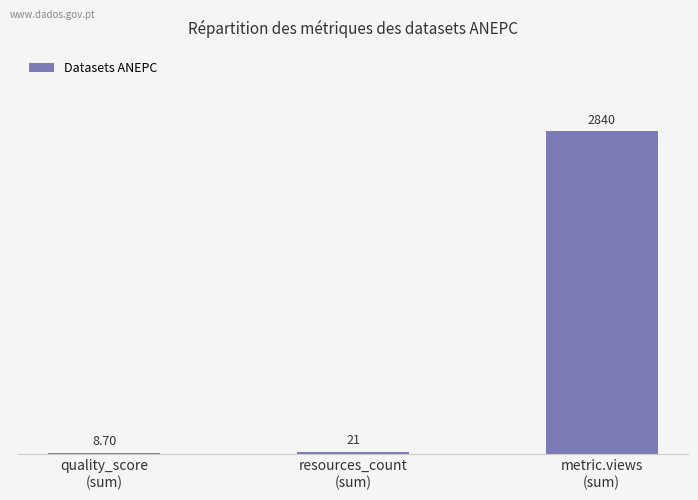

Count the number of data series in this chart.

1